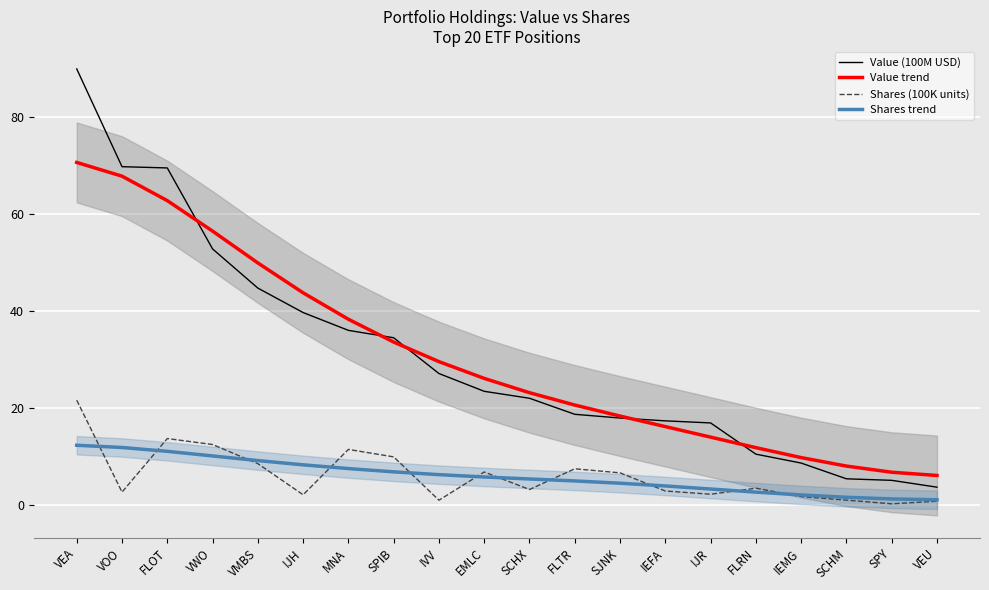

Which series has the largest total across all categories?

Value (100M USD)